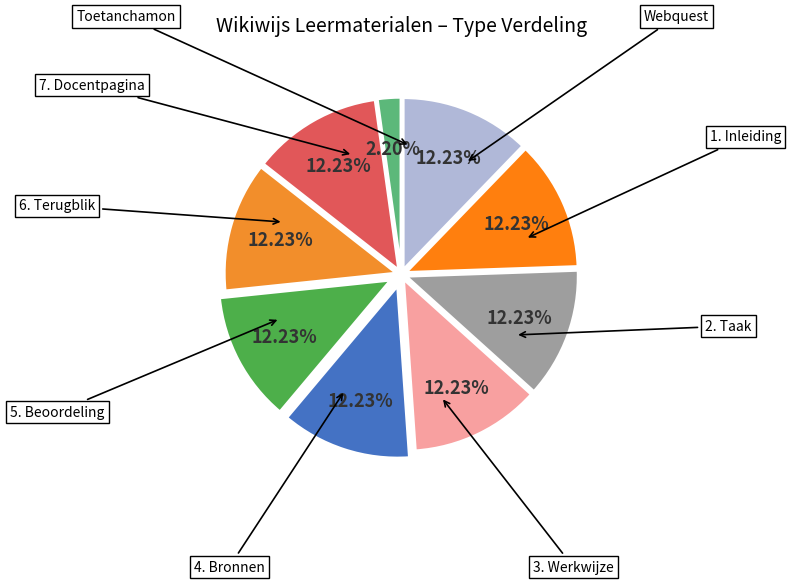

Count the number of slices in the pie.

9